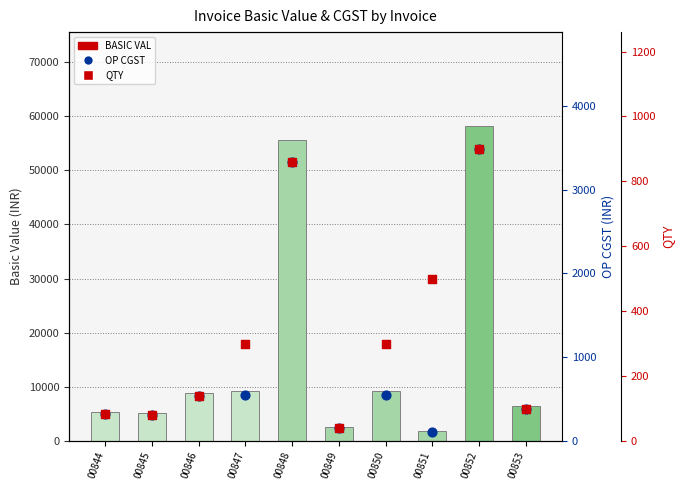

Is the value of OP CGST at 00846 greater than the value of BASIC VAL at 00851?

No